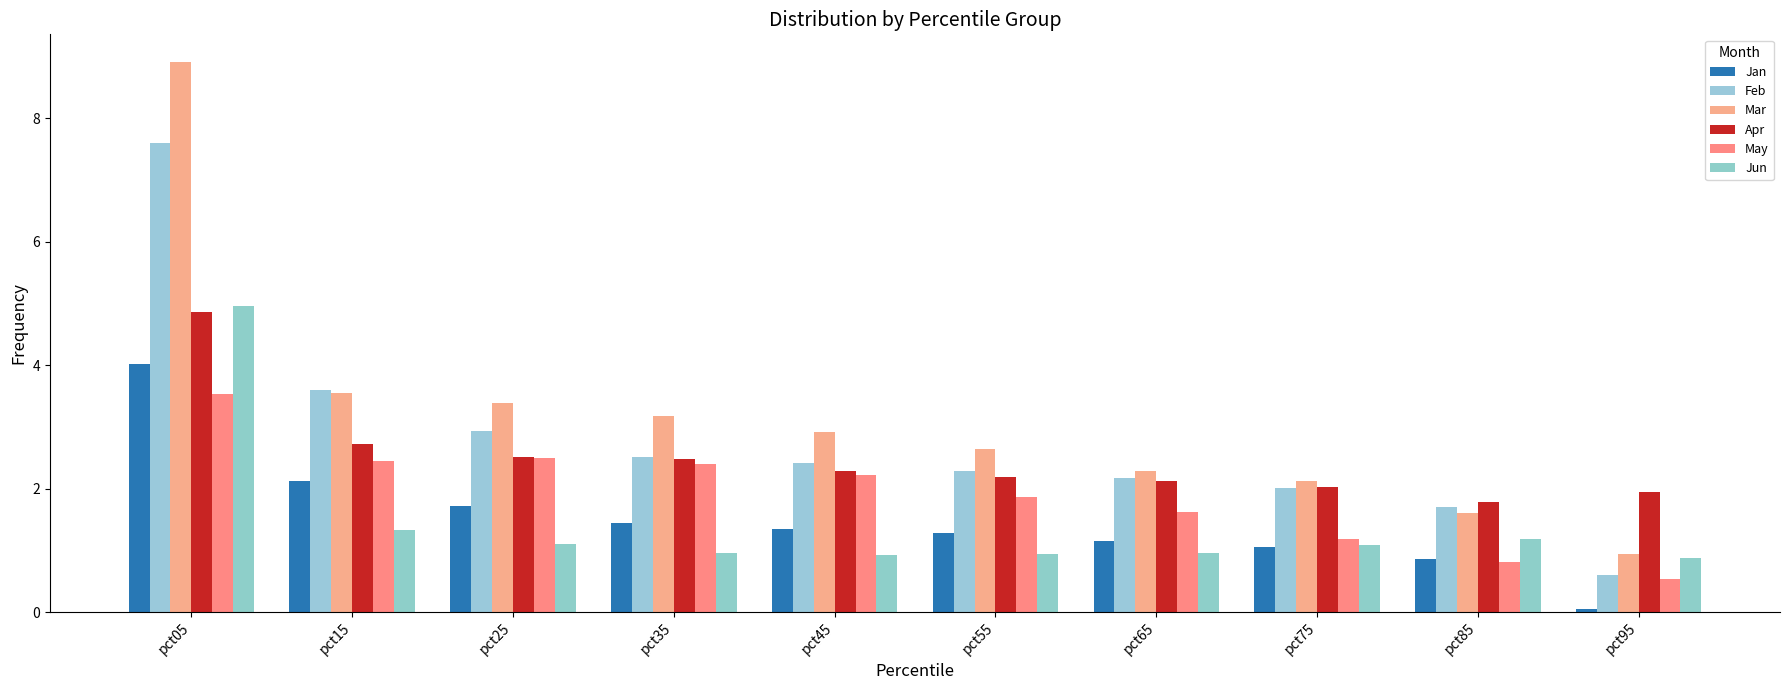

How many values in the May series exceed 2?

5